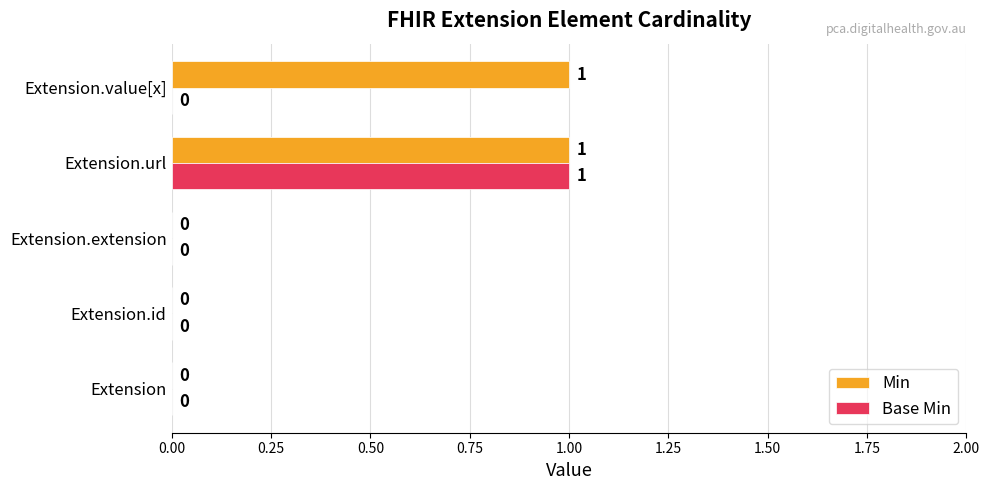

Is it true that Base Min equals 0 at Extension.extension?

True